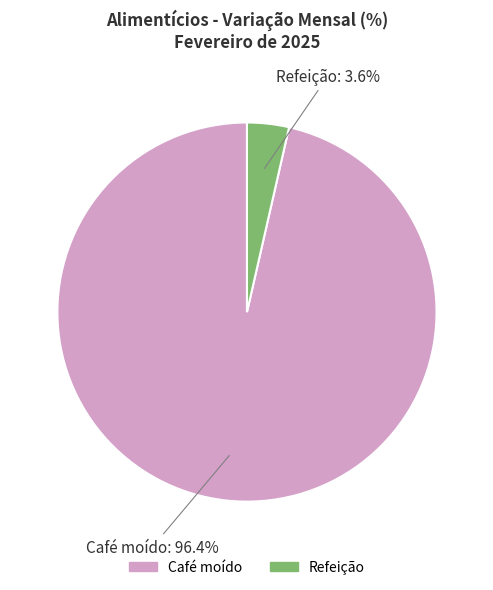

To the nearest percent, what percentage of the pie is Café moído?

96%